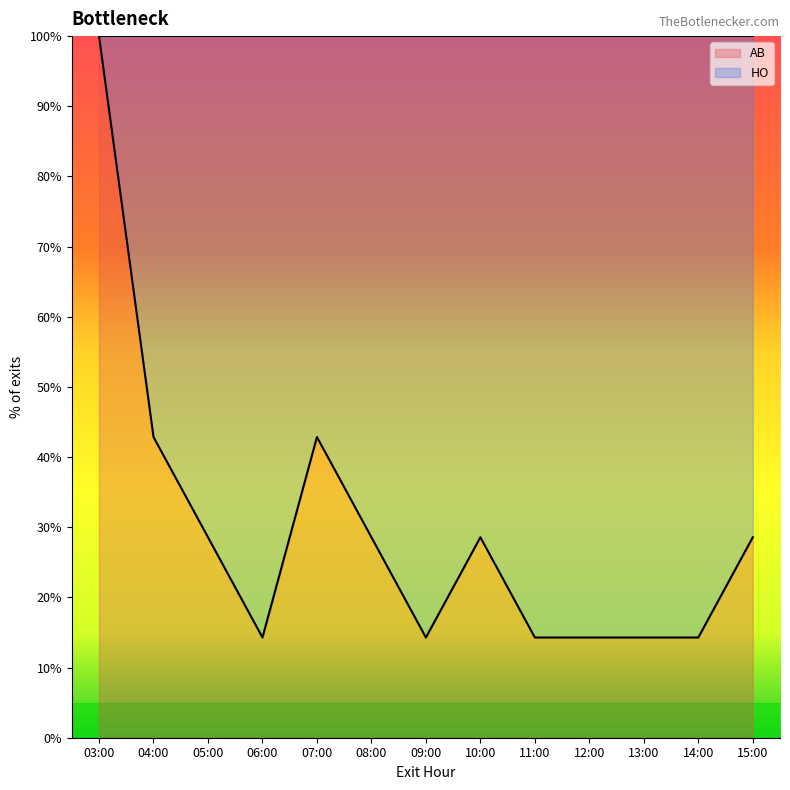

What is the change in value from 07:00 to 09:00?

-28.6